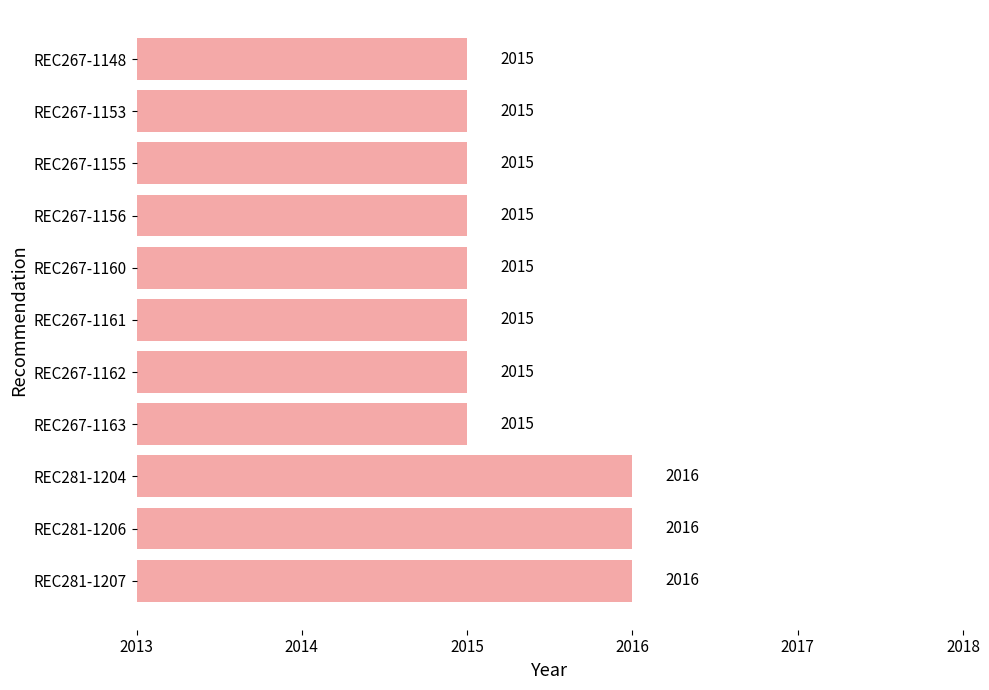

Between REC267-1161 and REC281-1206, which is larger?

REC281-1206